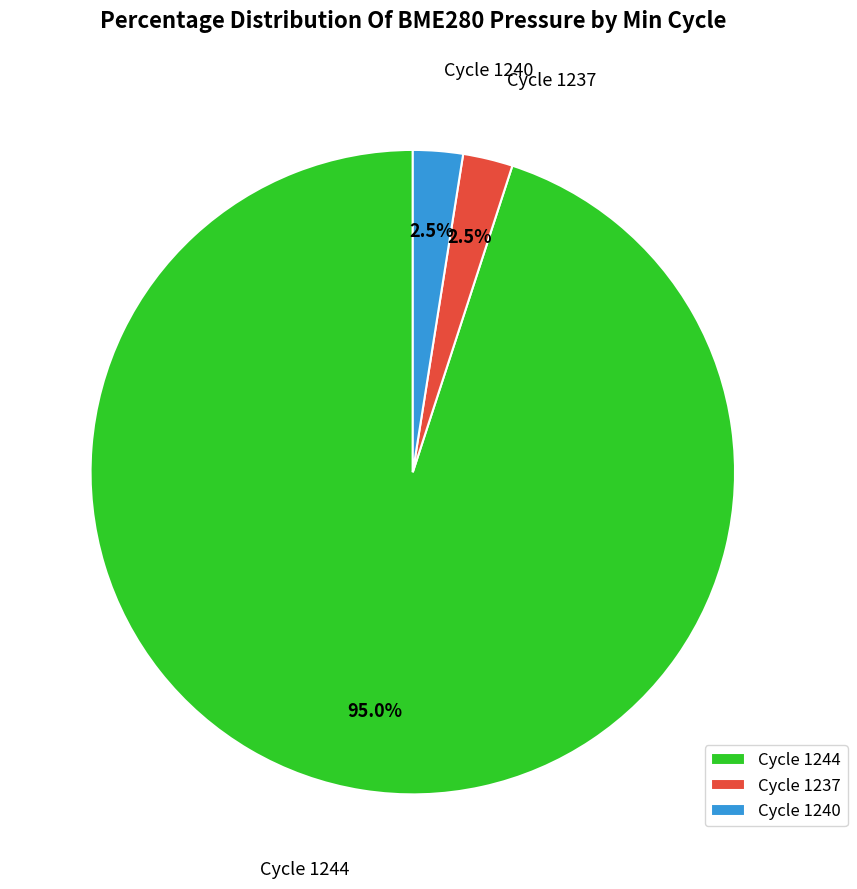

Which category has the biggest portion of the pie?

Cycle 1244